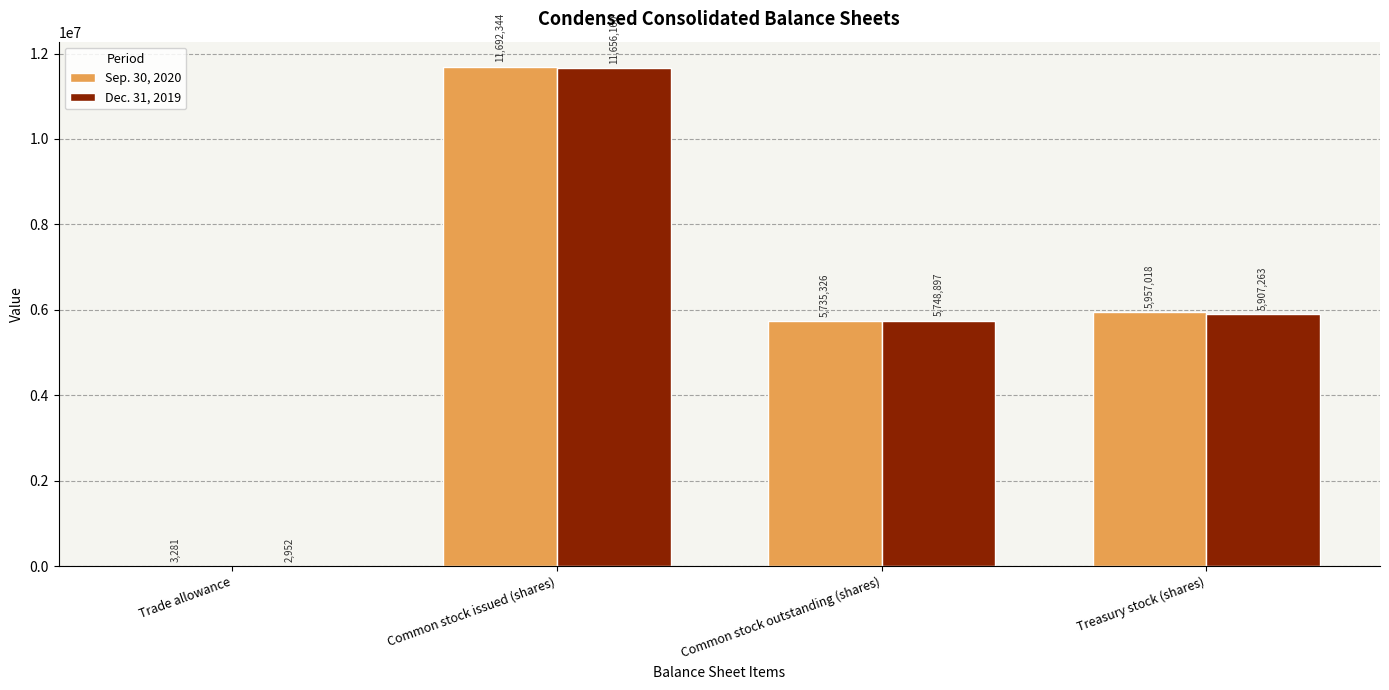

What are all the series names shown in the legend?

Sep. 30, 2020, Dec. 31, 2019